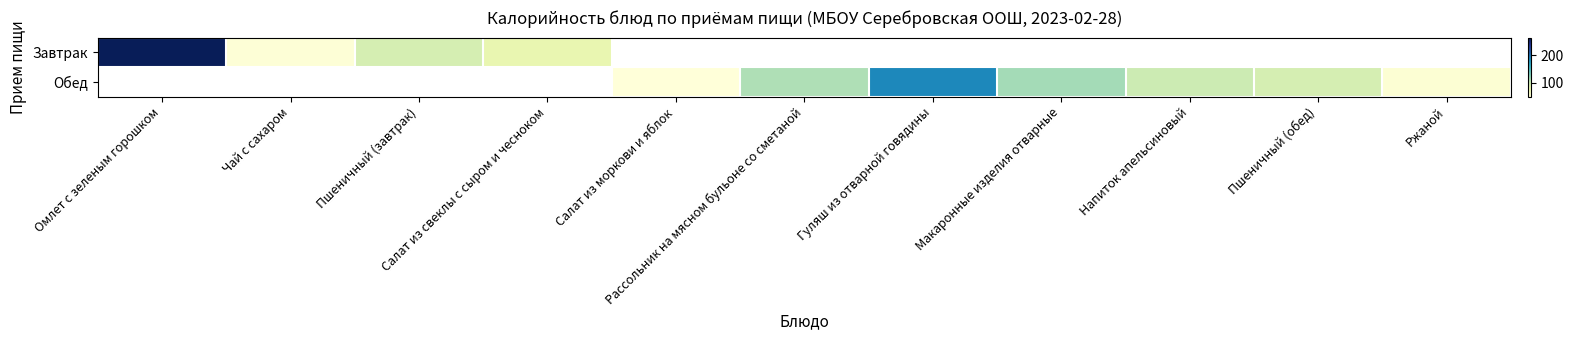

At how many categories does at least one series exceed 203?

1